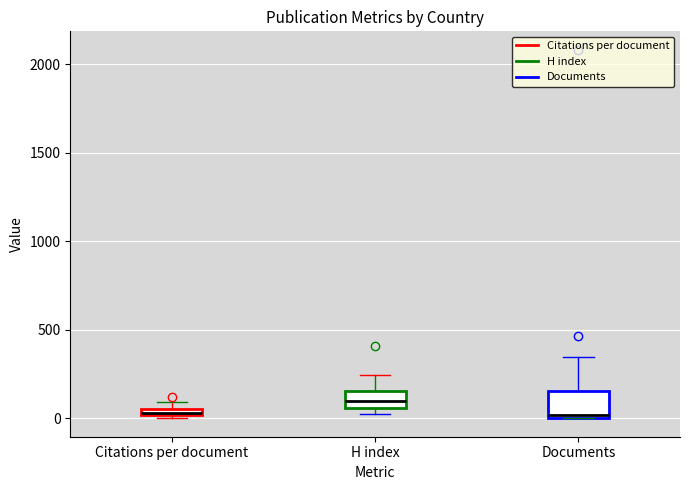

Comparing the boxes themselves (not the whiskers), which one is the tallest?

Documents